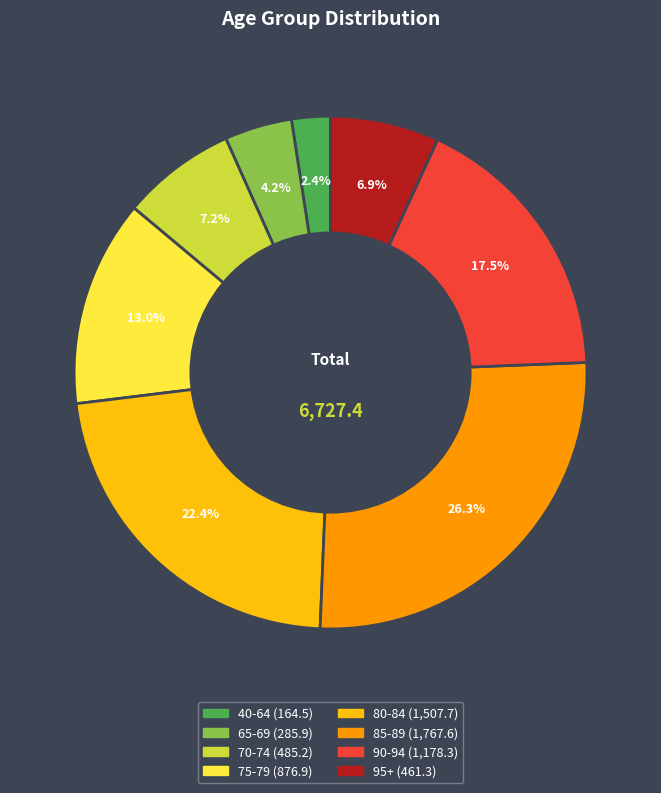

Between 40-64 and 85-89, which is larger?

85-89